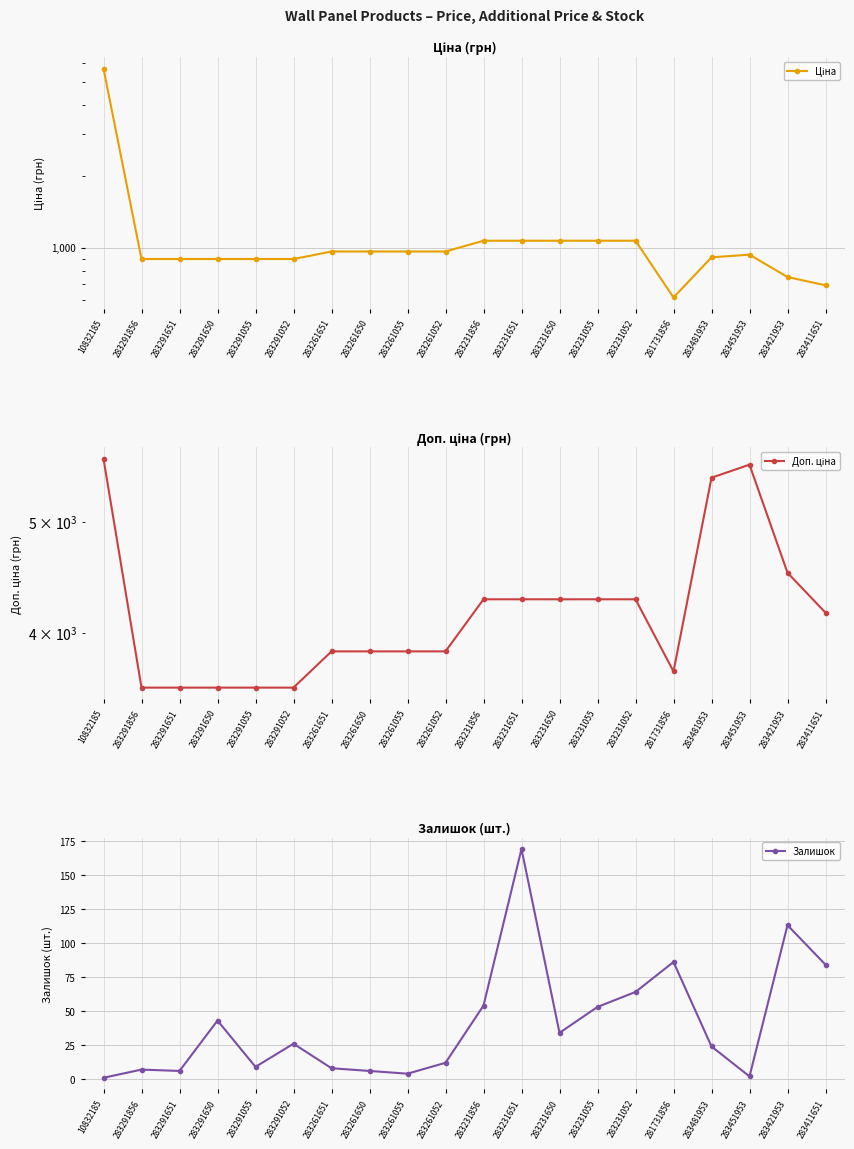

How many data points in Доп. ціна are less than 4165?

10